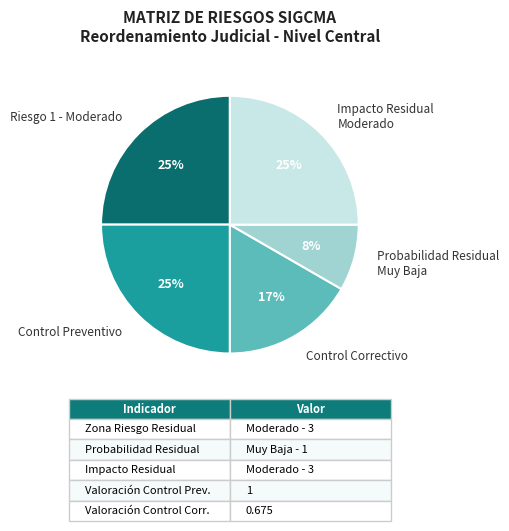

Is it true that Control Correctivo is 17% of the pie?

True